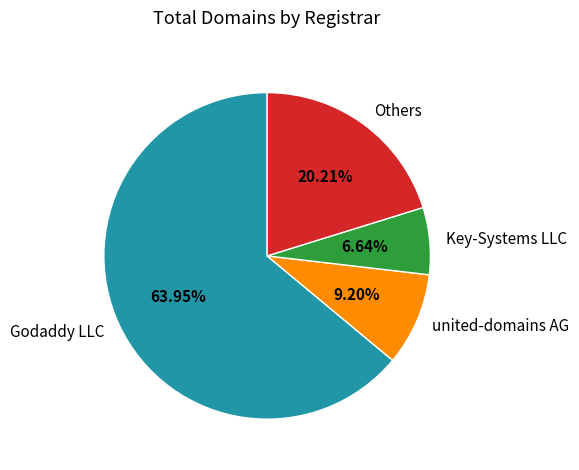

Is it true that Key-Systems LLC is 7% of the pie?

True